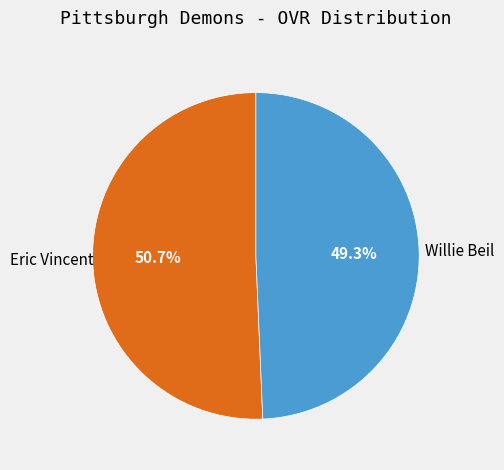

How many segments does this pie chart have?

2